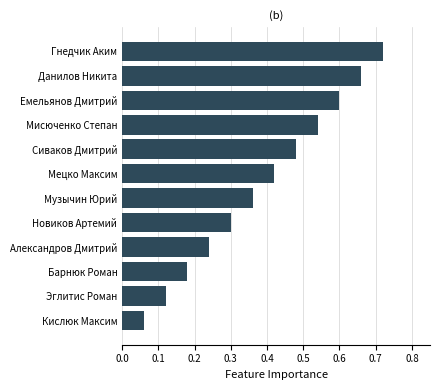

What is the change in value from Мецко Максим to Эглитис Роман?

-0.3